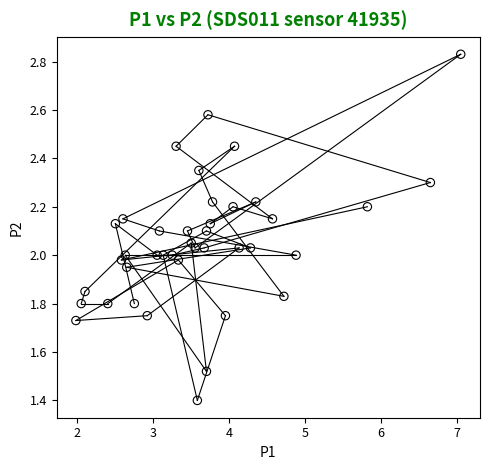

What is the range of X values (max minus min)?

5.1